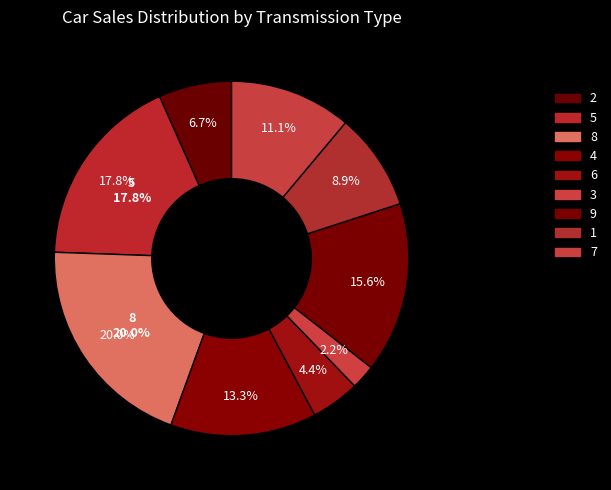

How many slices are in this pie chart?

9